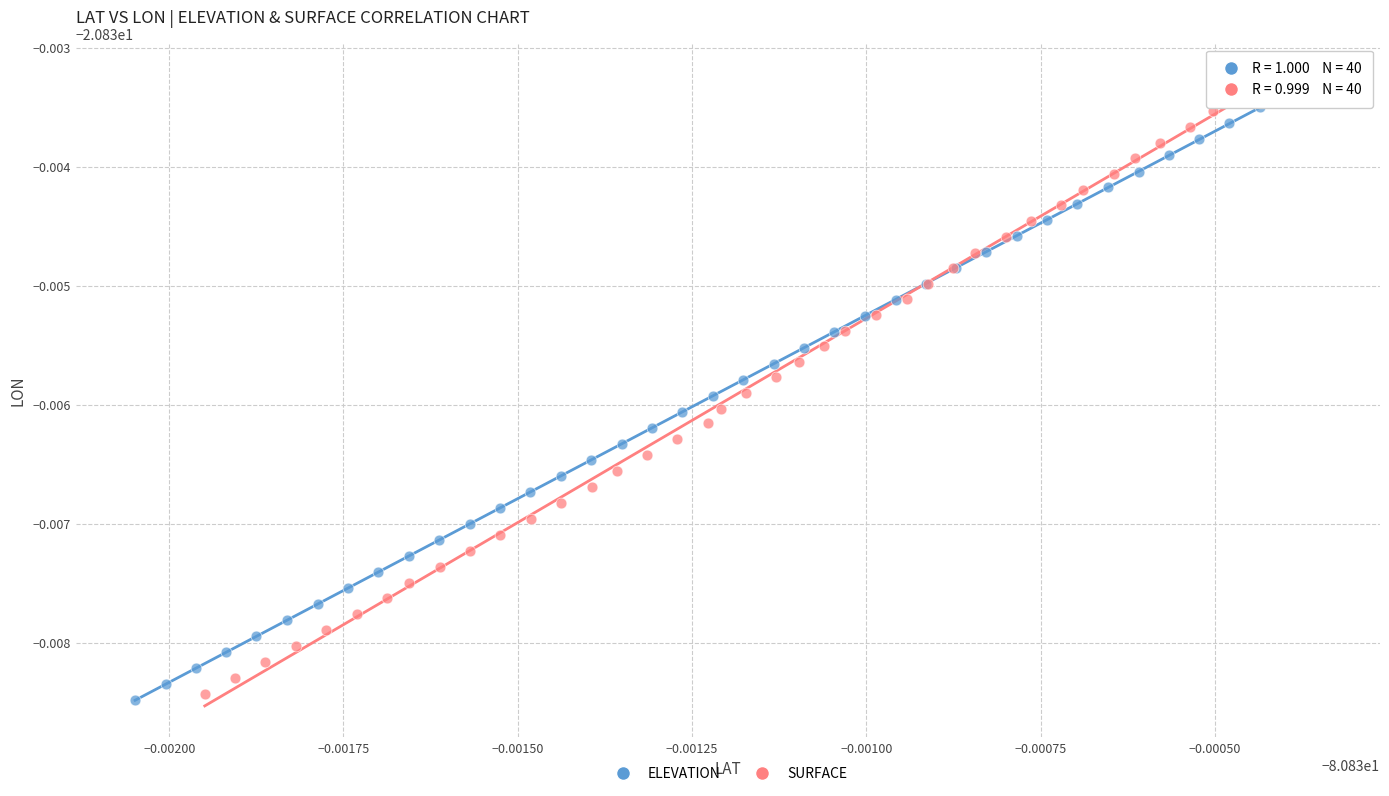

What are all the series names shown in the legend?

ELEVATION, SURFACE